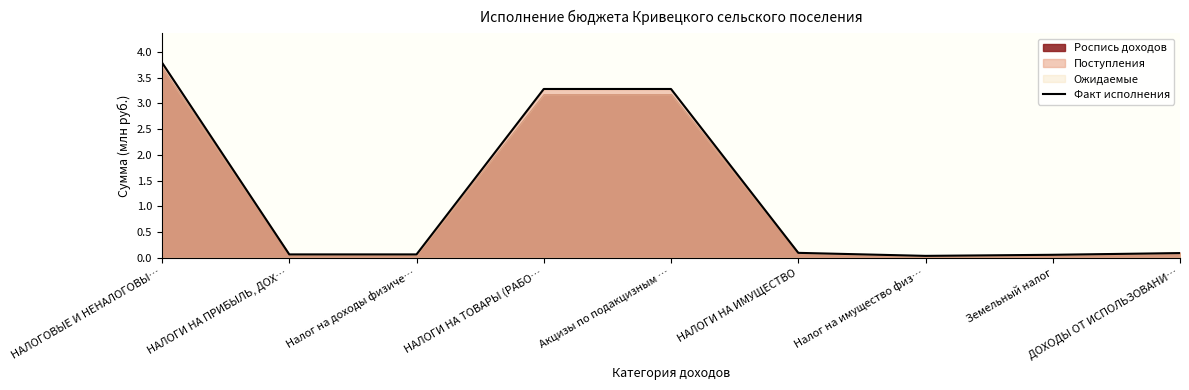

Reading left to right, list all the values displayed in this chart.

НАЛОГОВЫЕ И НЕНАЛОГОВЫ…=3.8	НАЛОГИ НА ПРИБЫЛЬ, ДОХ…=0.1	Налог на доходы физиче…=0.1	НАЛОГИ НА ТОВАРЫ (РАБО…=3.3	Акцизы по подакцизным …=3.3	НАЛОГИ НА ИМУЩЕСТВО=0.1	Налог на имущество физ…=0.0	Земельный налог=0.1	ДОХОДЫ ОТ ИСПОЛЬЗОВАНИ…=0.1